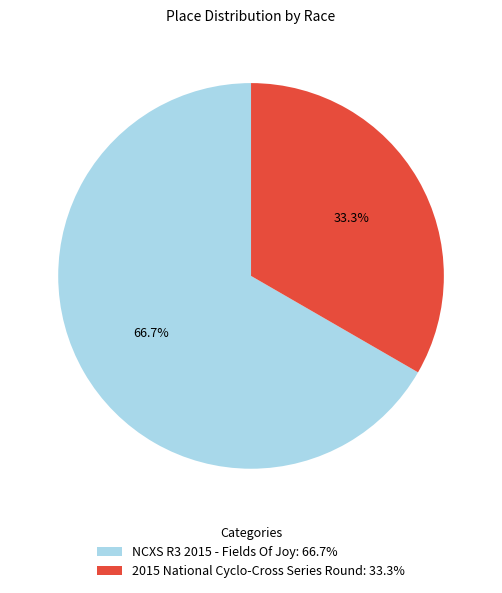

Which slice represents more than half of the pie?

NCXS R3 2015 - Fields Of Joy